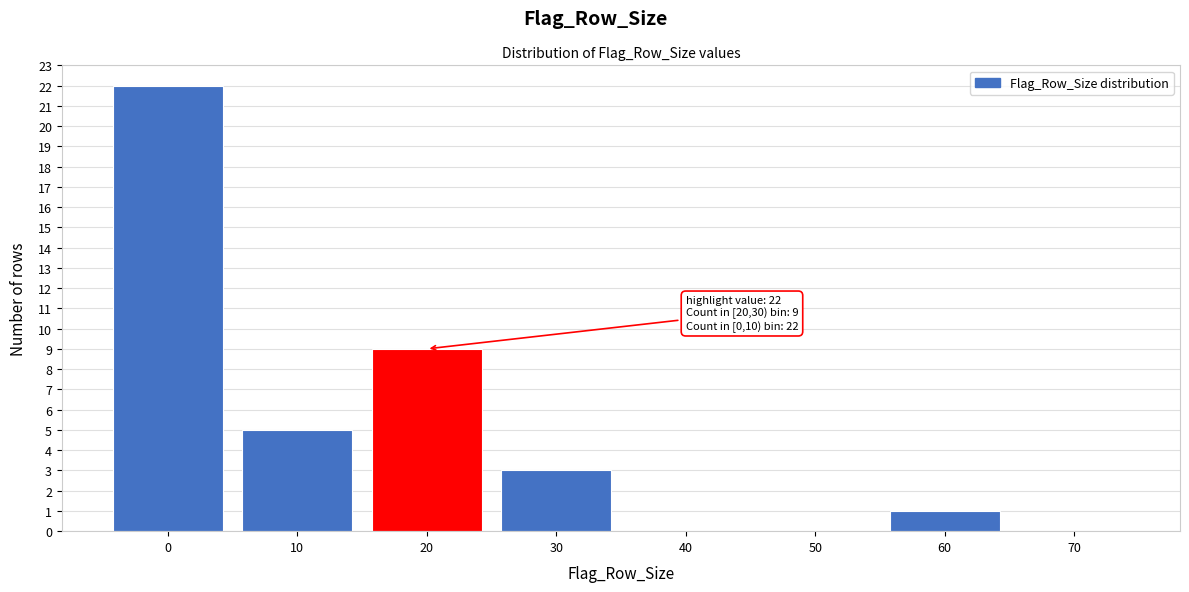

Reading left to right, extract all data points from this chart.

0=22	10=5	20=9	30=3	40=0	50=0	60=1	70=0